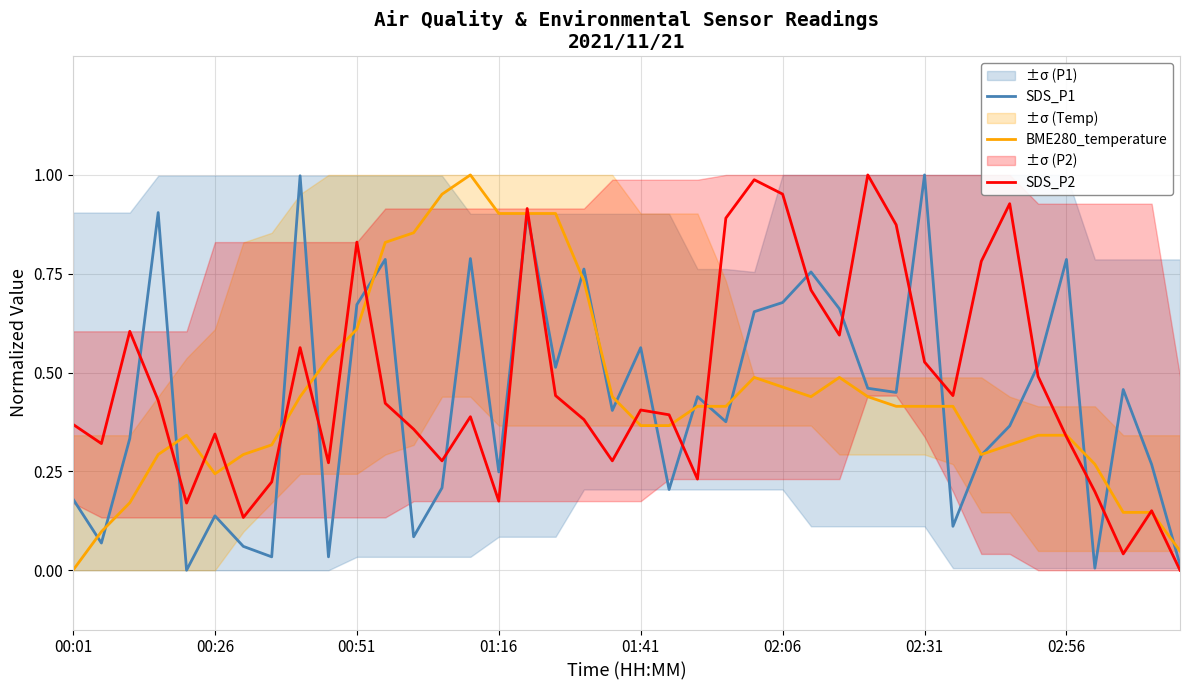

List the series in order of their peak value, lowest first.

SDS_P1, BME280_temperature, SDS_P2